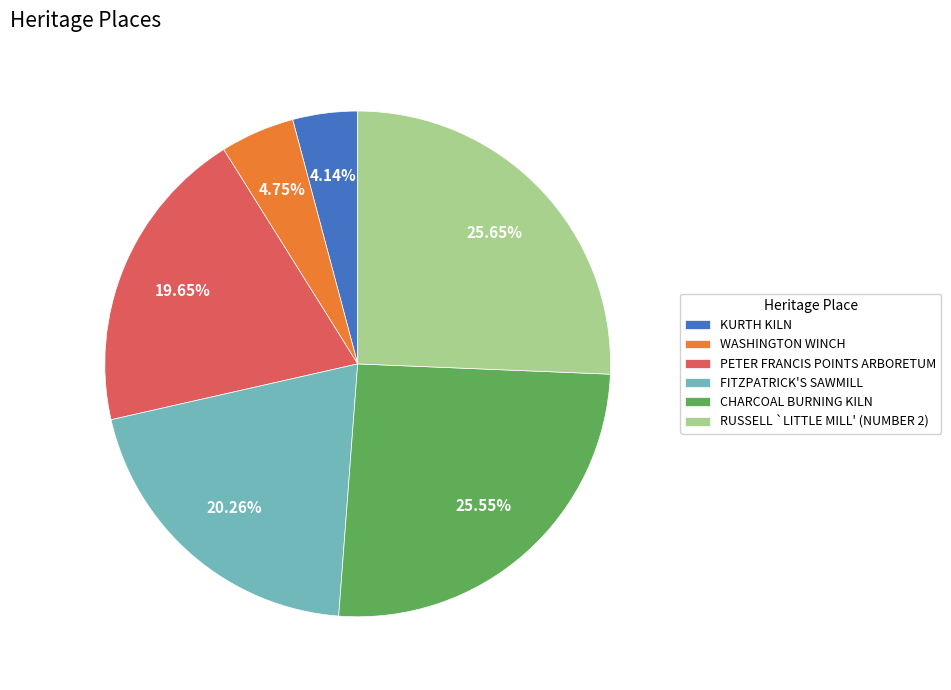

Count the number of slices in the pie.

6